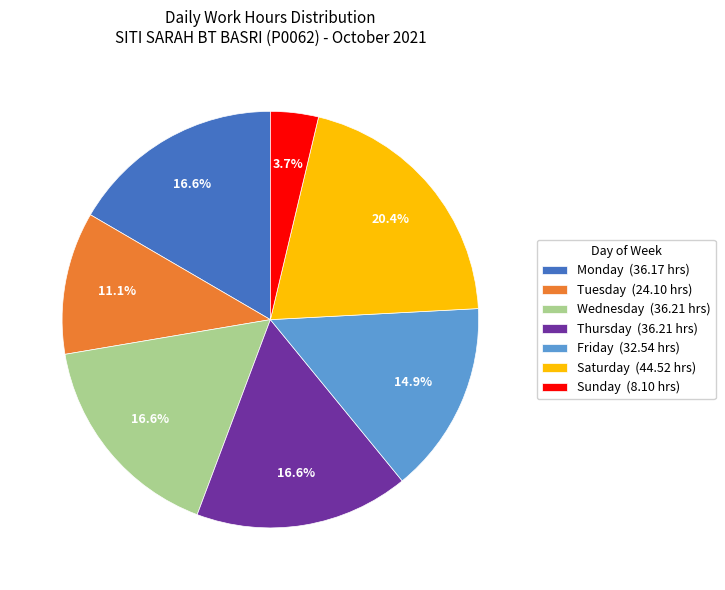

Count the number of slices in the pie.

7